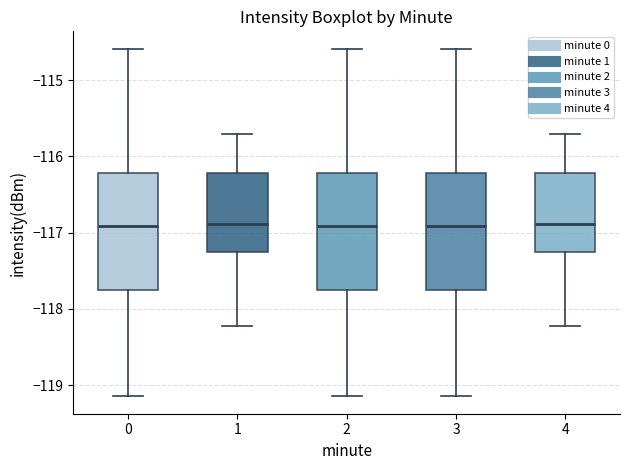

Reading left to right, read every box against the y-axis: the position of its median line, the range the box covers, and the ends of its whiskers. The values are not printed on the chart, so give them approximately, as read against the axis.

0: median -116.9, box -117.8 to -116.2, whiskers -119.1 to -114.6
1: median -116.9, box -117.3 to -116.2, whiskers -118.2 to -115.7
2: median -116.9, box -117.8 to -116.2, whiskers -119.1 to -114.6
3: median -116.9, box -117.8 to -116.2, whiskers -119.1 to -114.6
4: median -116.9, box -117.3 to -116.2, whiskers -118.2 to -115.7